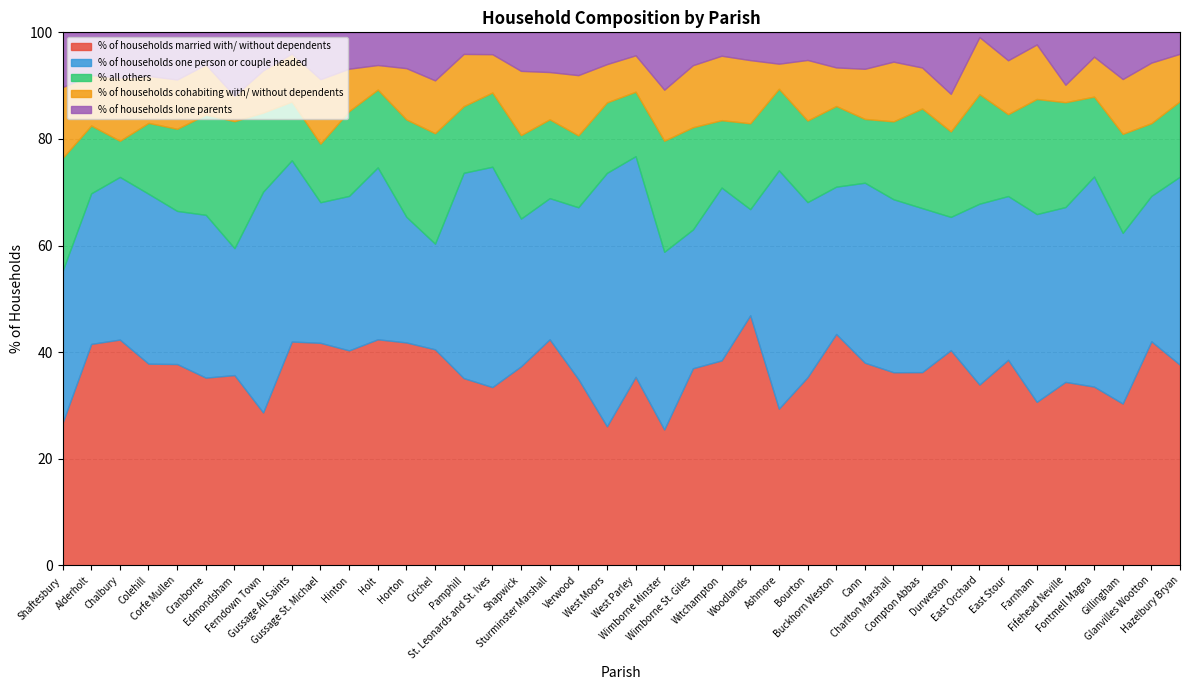

What is the value of the % of households married with/ without dependents point at the 27th from the left?

35.3